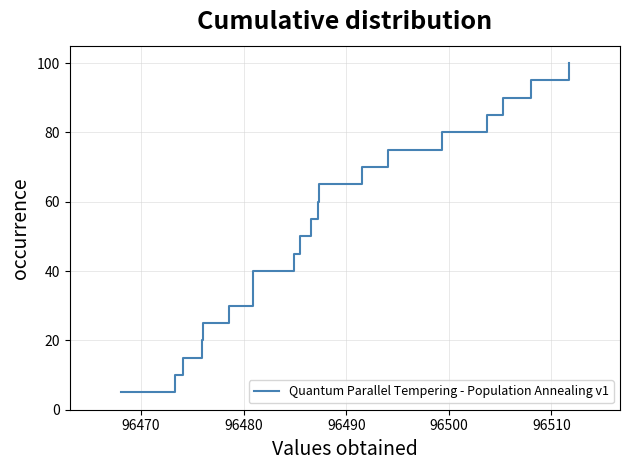

True or false: the data has more than 0 interior local peaks.

False